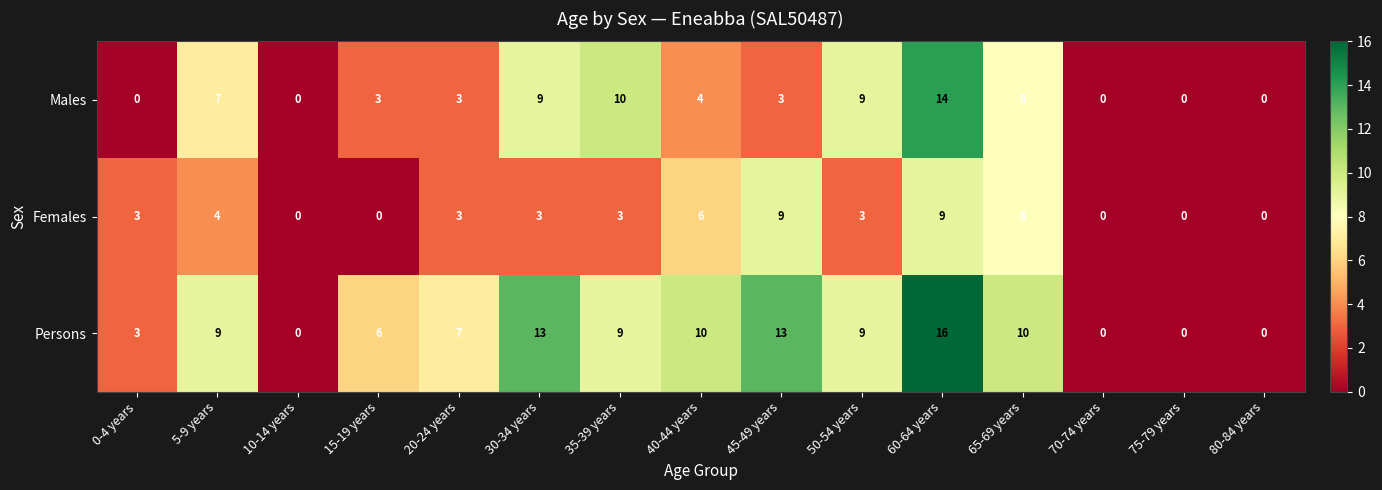

At which label does Males first exceed 3?

5-9 years